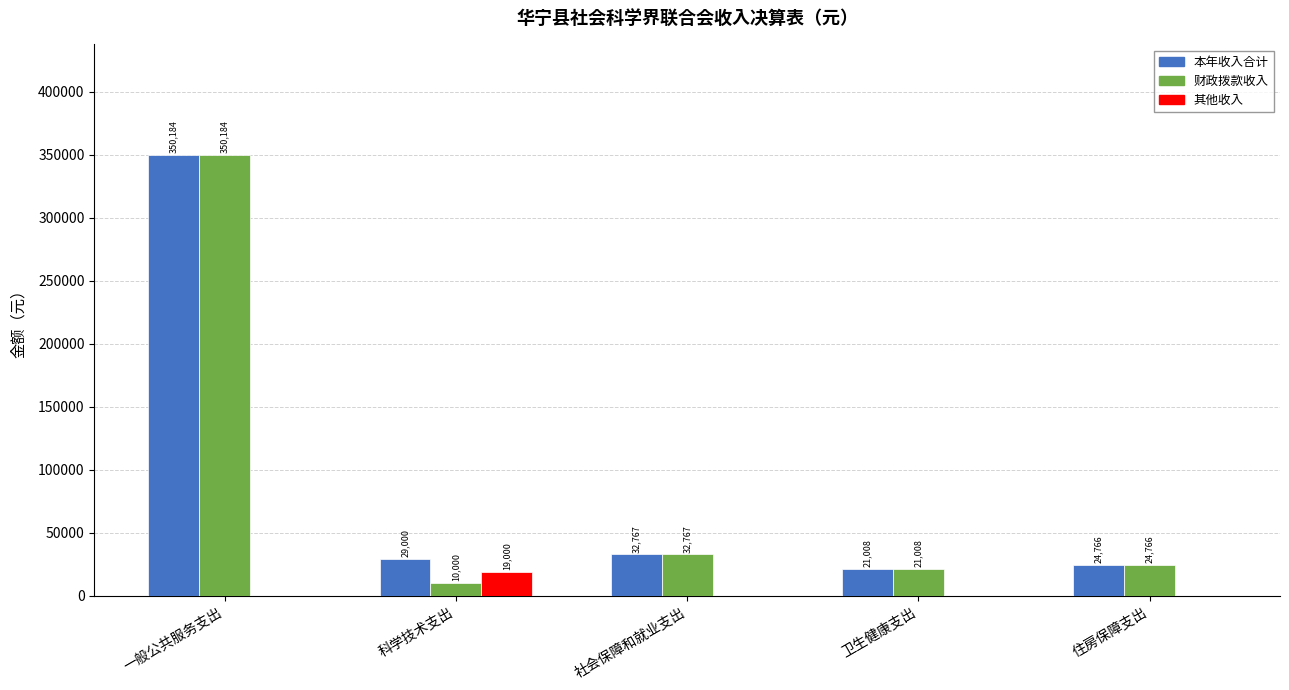

What is the highest value of the 其他收入 series?

19000.0